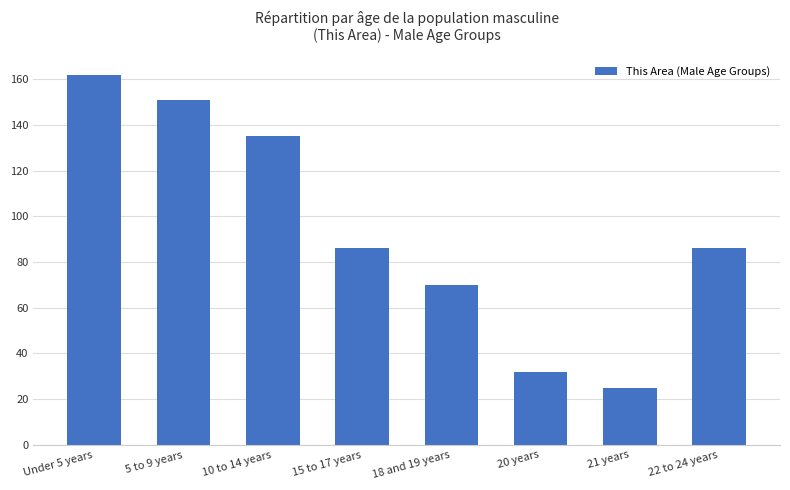

What is the greatest value displayed?

162